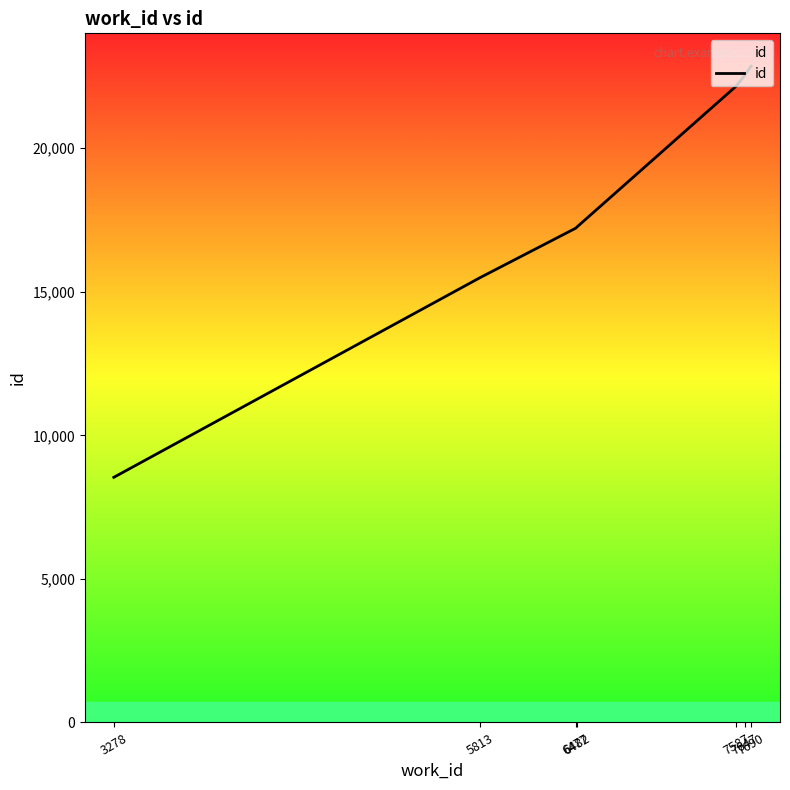

List the labels in order of value, largest first.

7690, 7647, 7587, 6482, 6477, 5813, 3278